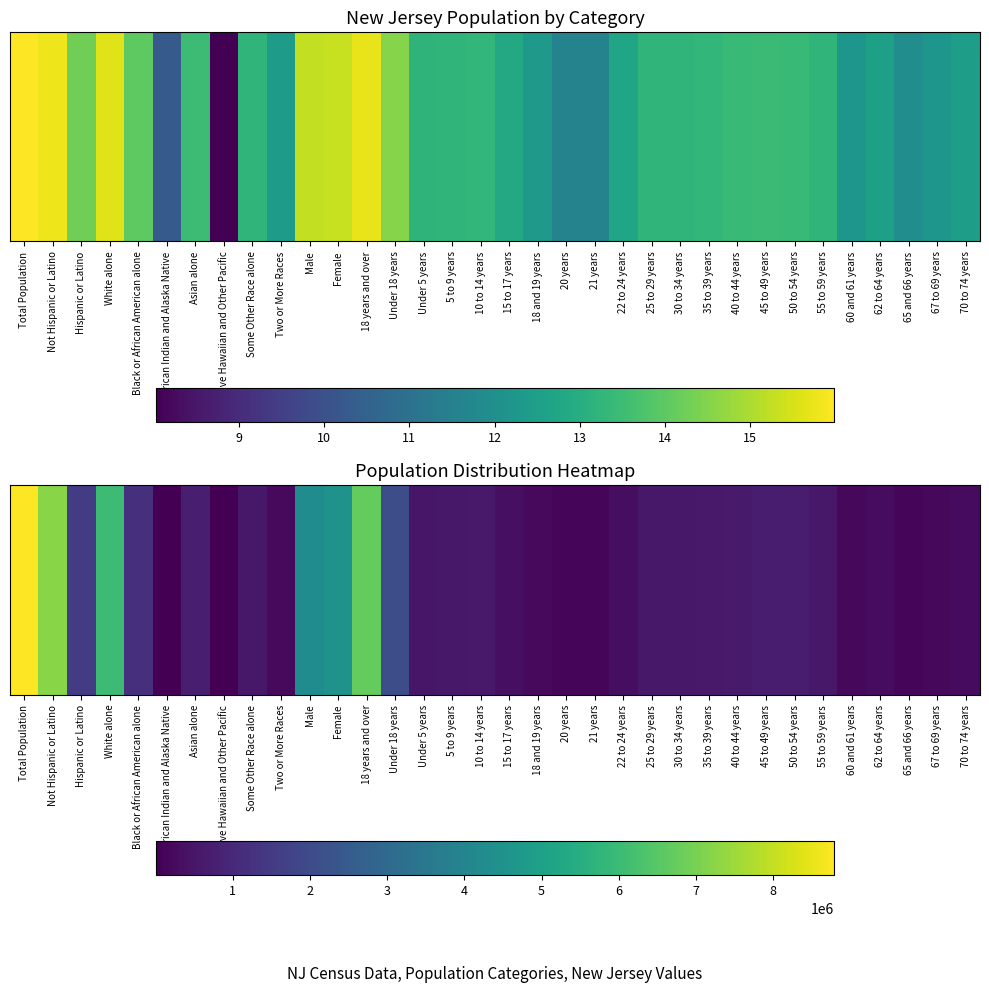

Which label corresponds to the largest value in the chart?

Total Population